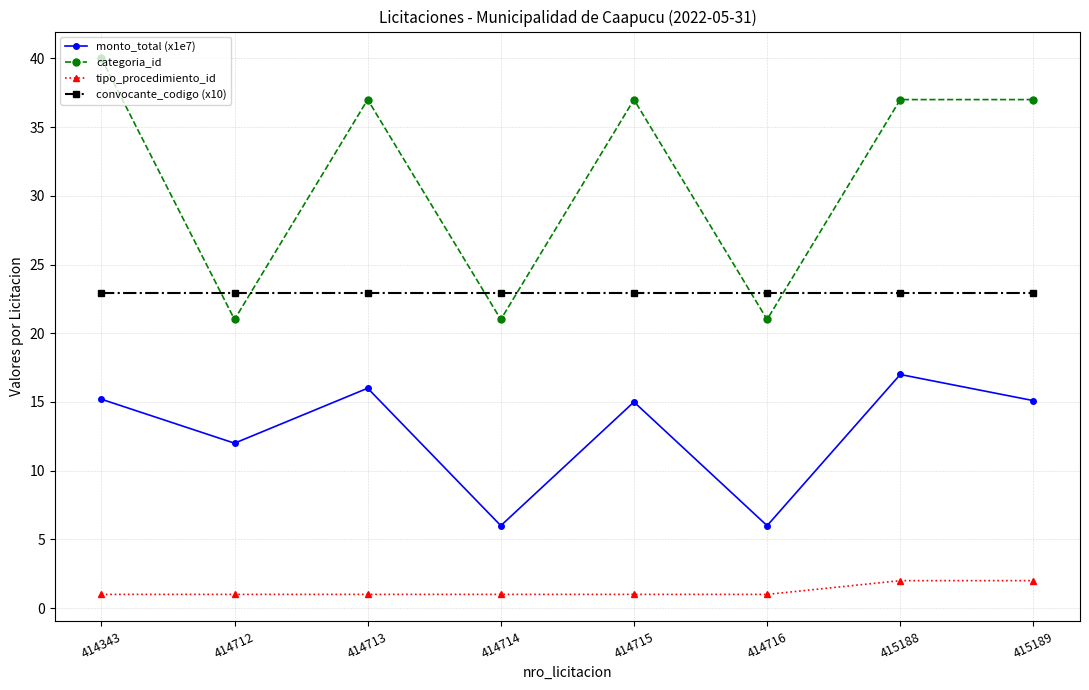

What is the highest value of the monto_total (x1e7) series?

17.0